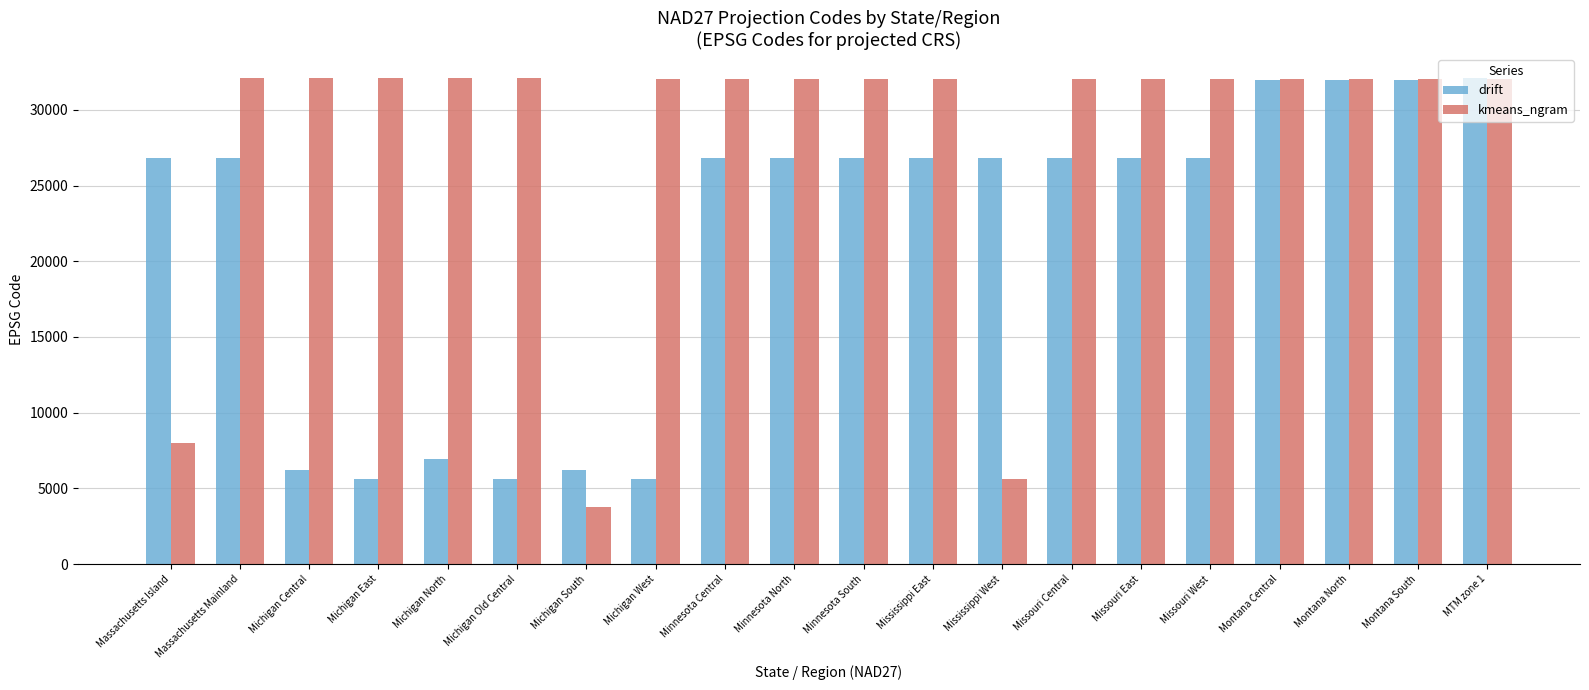

What is the difference between the highest and lowest values at Michigan North?

25119